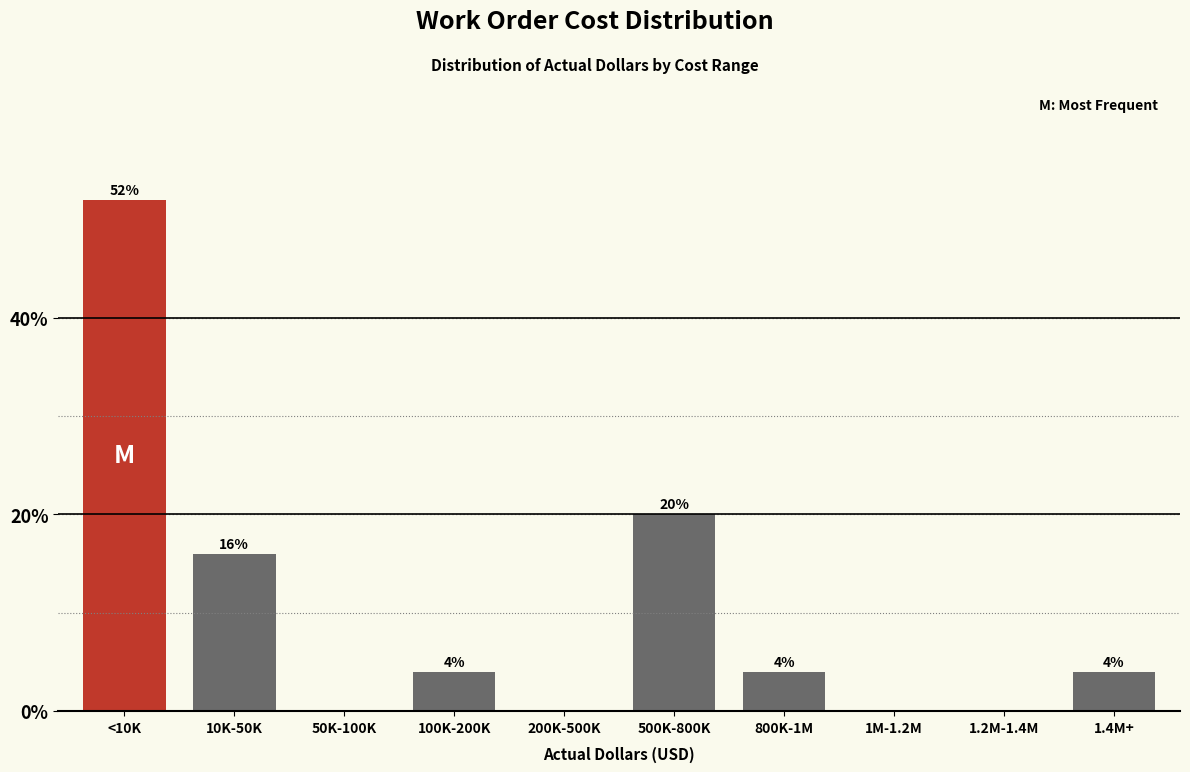

Reading left to right, list all the values displayed in this chart.

<10K=52	10K-50K=16	50K-100K=0	100K-200K=4	200K-500K=0	500K-800K=20	800K-1M=4	1M-1.2M=0	1.2M-1.4M=0	1.4M+=4